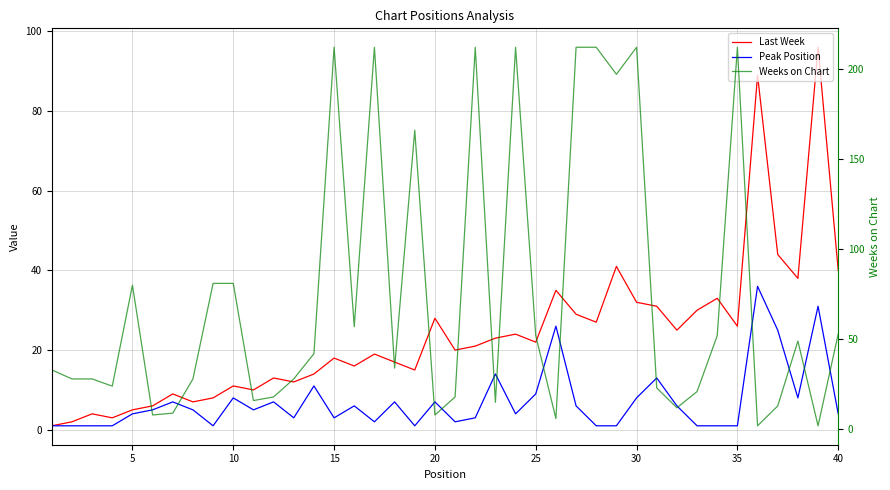

What is the highest value of the Peak Position series?

36